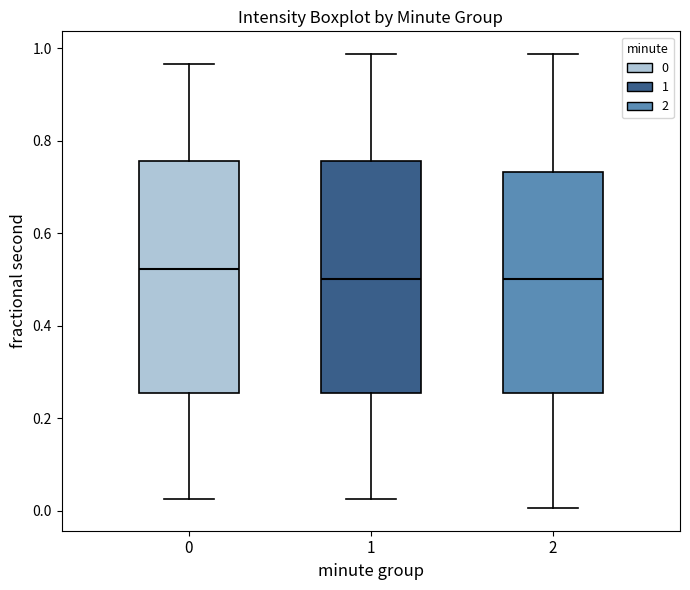

Which box's median line is the highest?

0